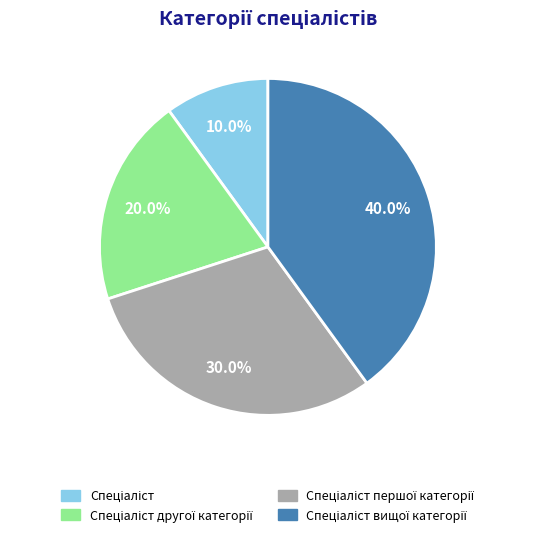

Is there a majority slice in this chart?

No